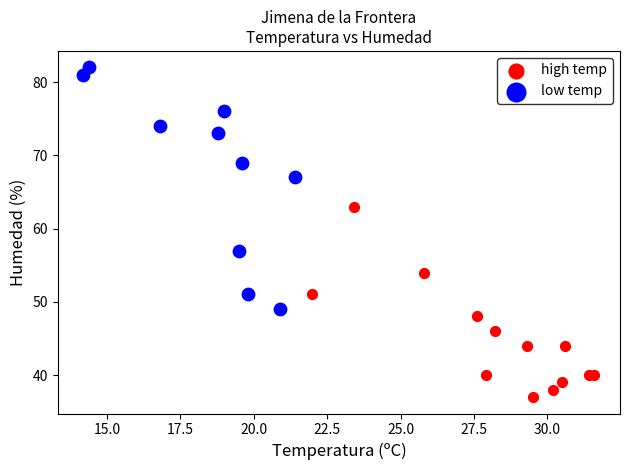

Which series has the widest spread of Y values?

low temp